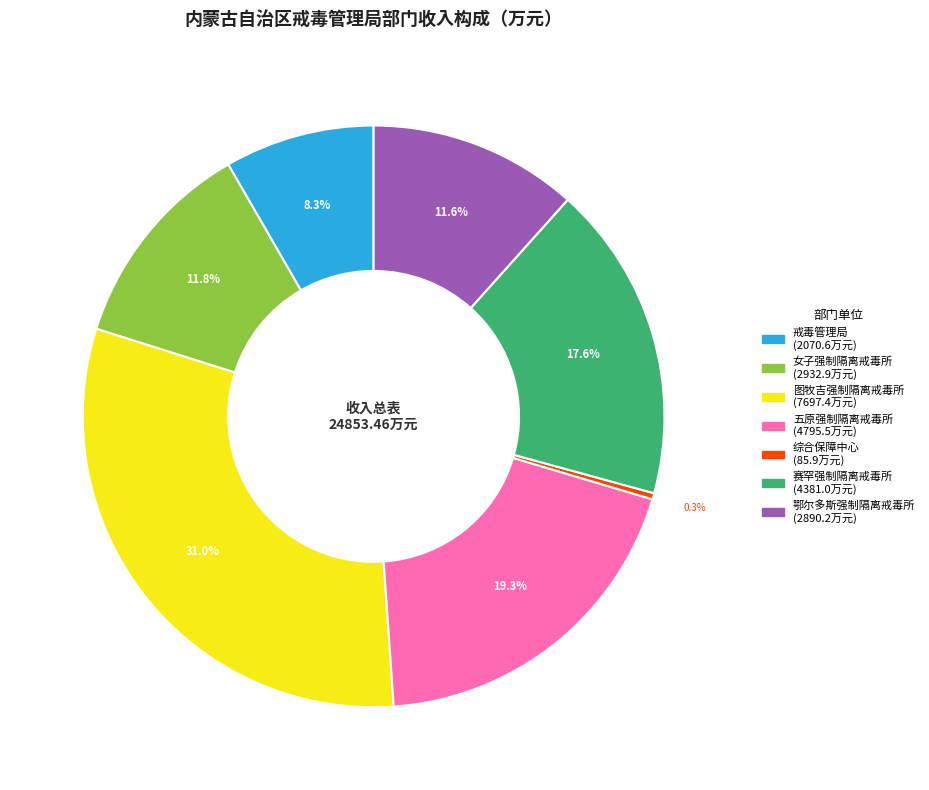

Is there any slice that represents more than half of the pie?

No